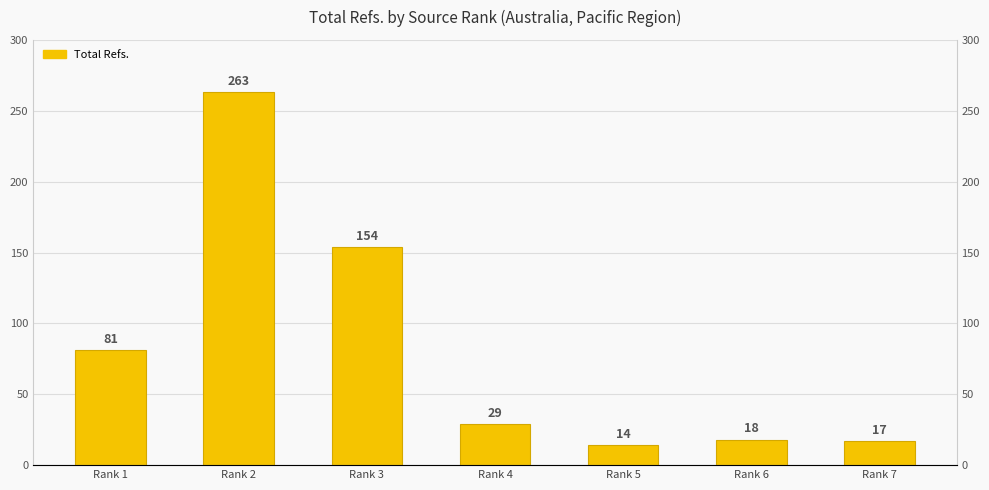

What is the change in value from Rank 2 to Rank 6?

-245